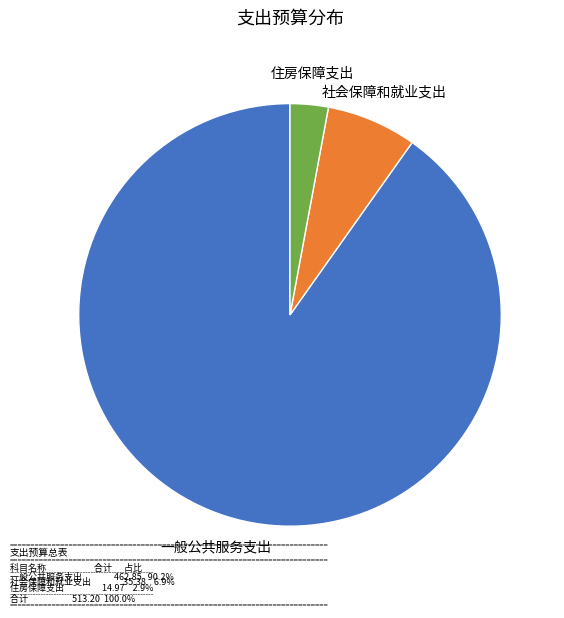

Does any single category account for the majority?

Yes